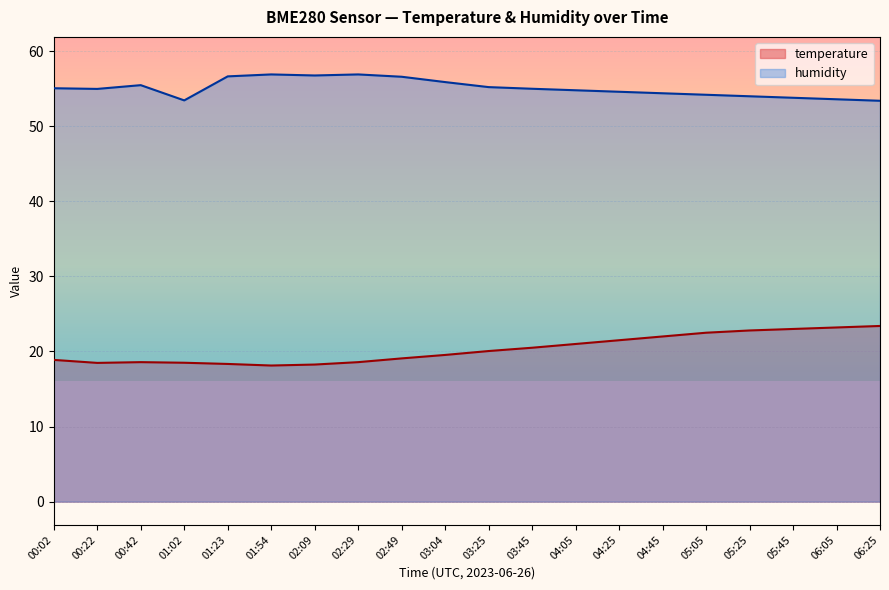

Between 01:54 and 05:25, which series saw the biggest shift?

temperature